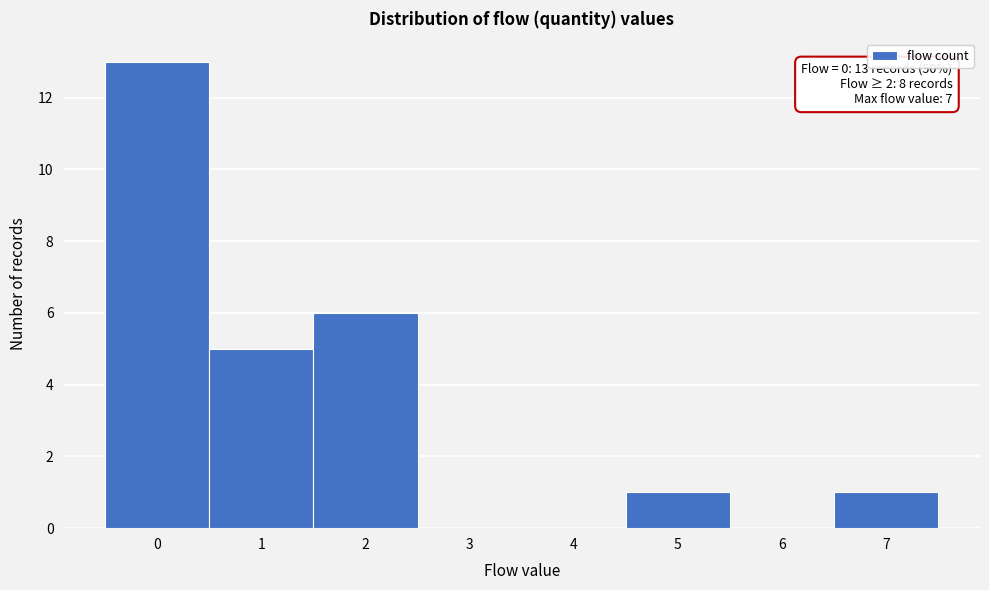

Over which range of the x-axis is the bar tallest?

-0.5 to 0.5